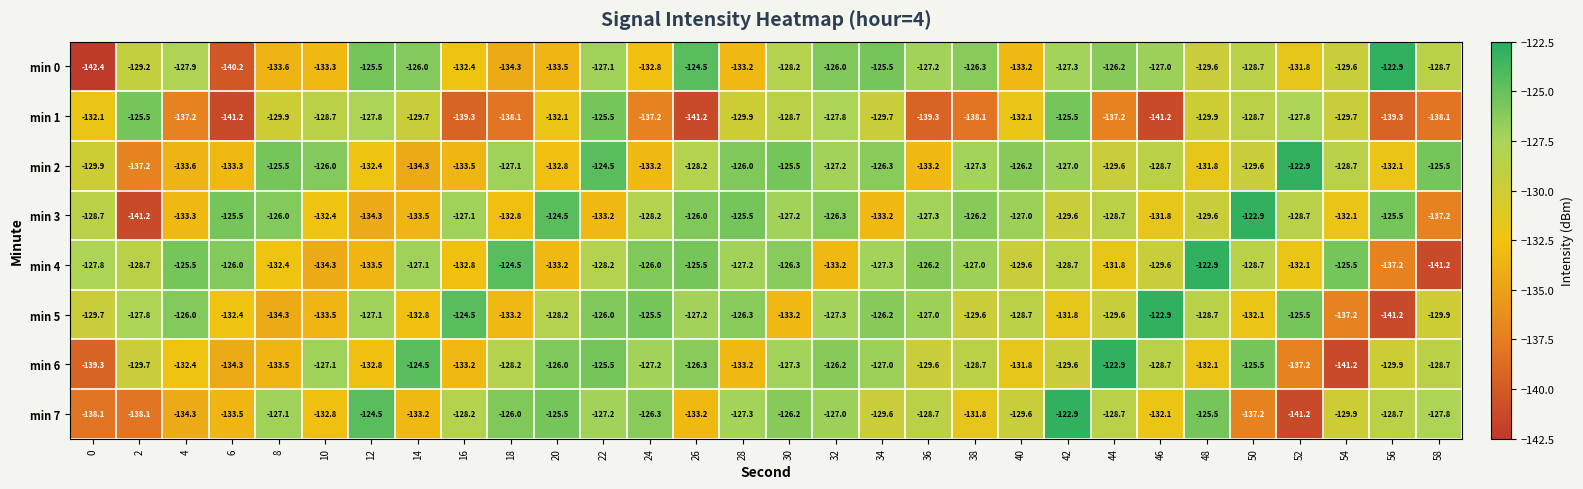

Which series has the largest range (max minus min)?

min 0